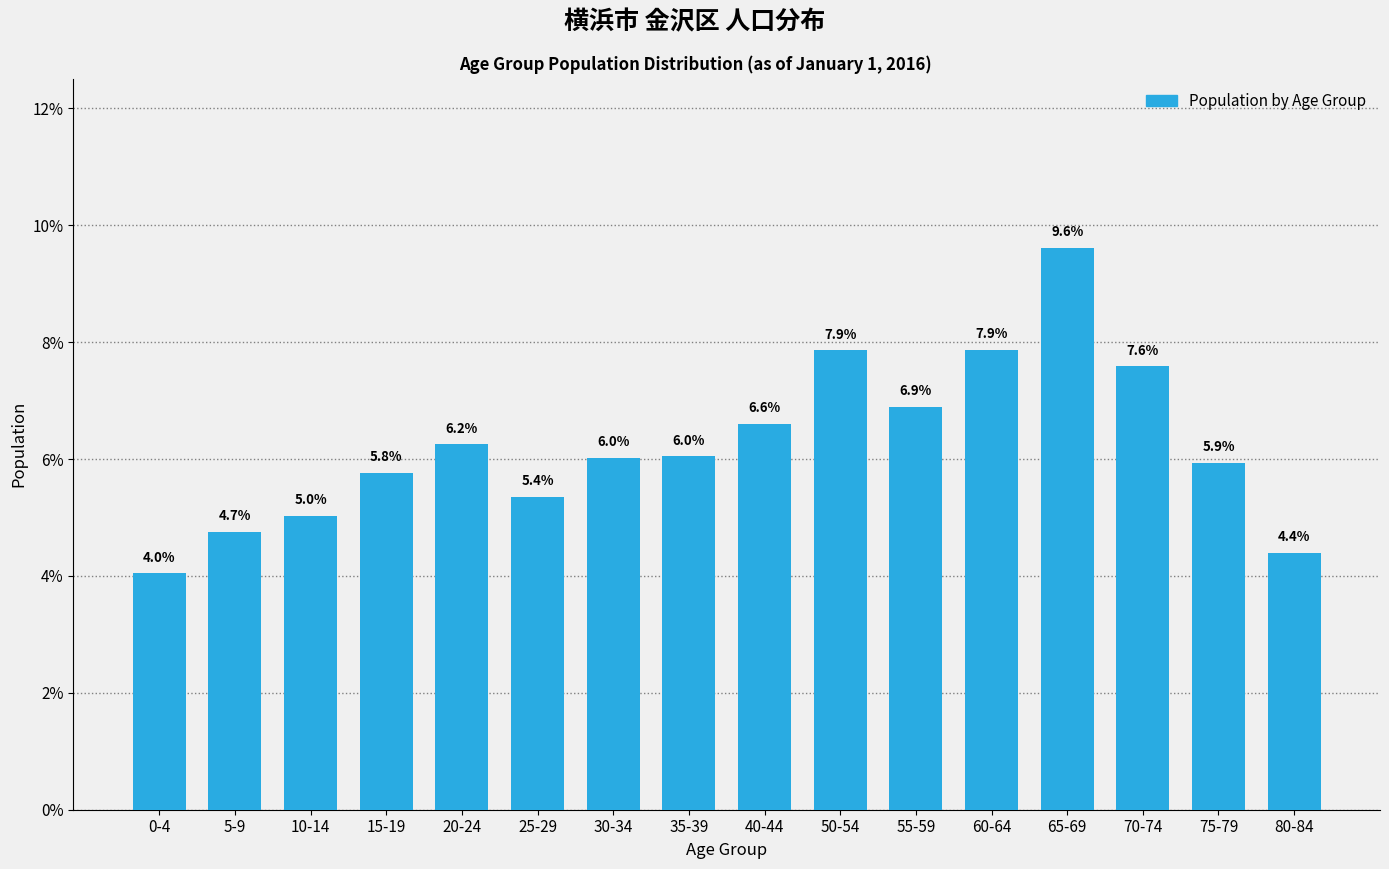

Reading left to right, transcribe all the data shown in this chart.

4.0	4.7	5.0	5.8	6.2	5.4	6.0	6.0	6.6	7.9	6.9	7.9	9.6	7.6	5.9	4.4